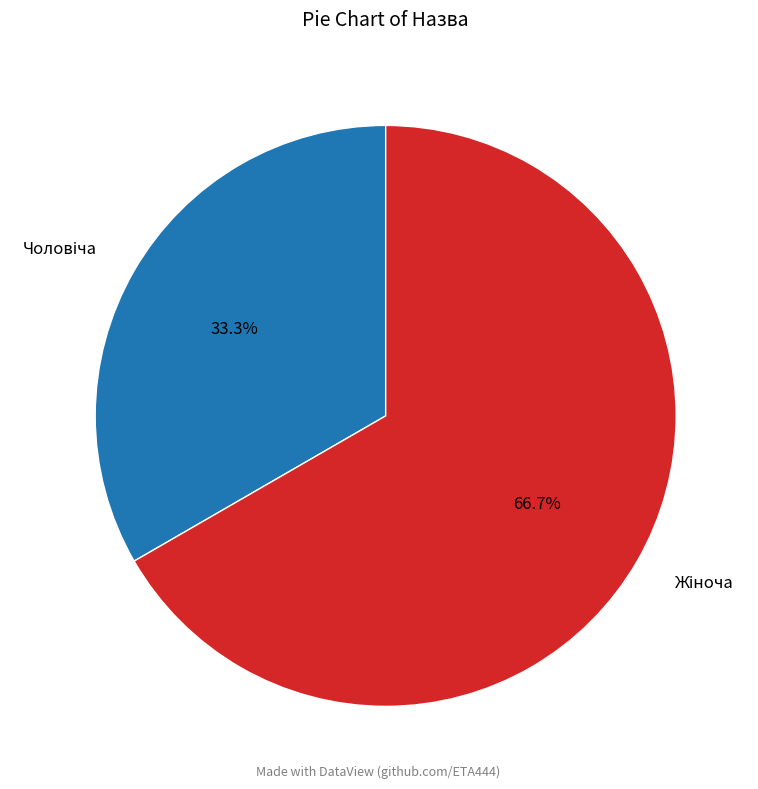

Does any single category account for the majority?

Yes